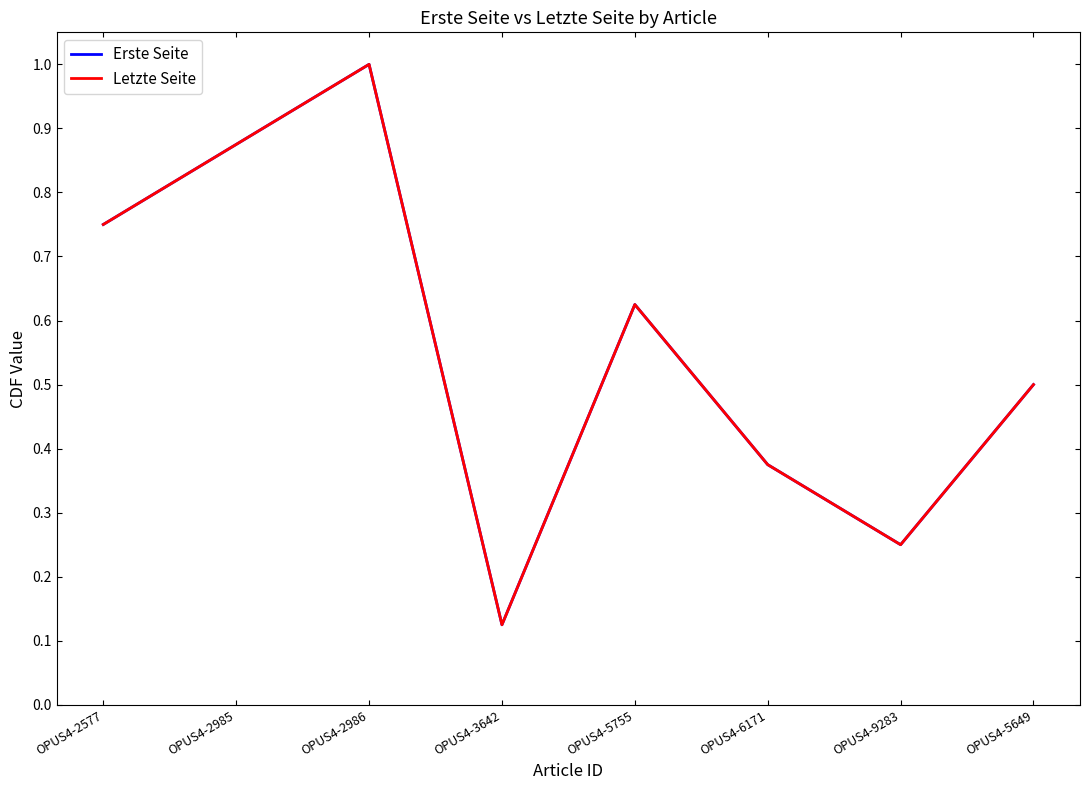

In Letzte Seite, how many points are higher than both neighbors (excluding endpoints)?

2